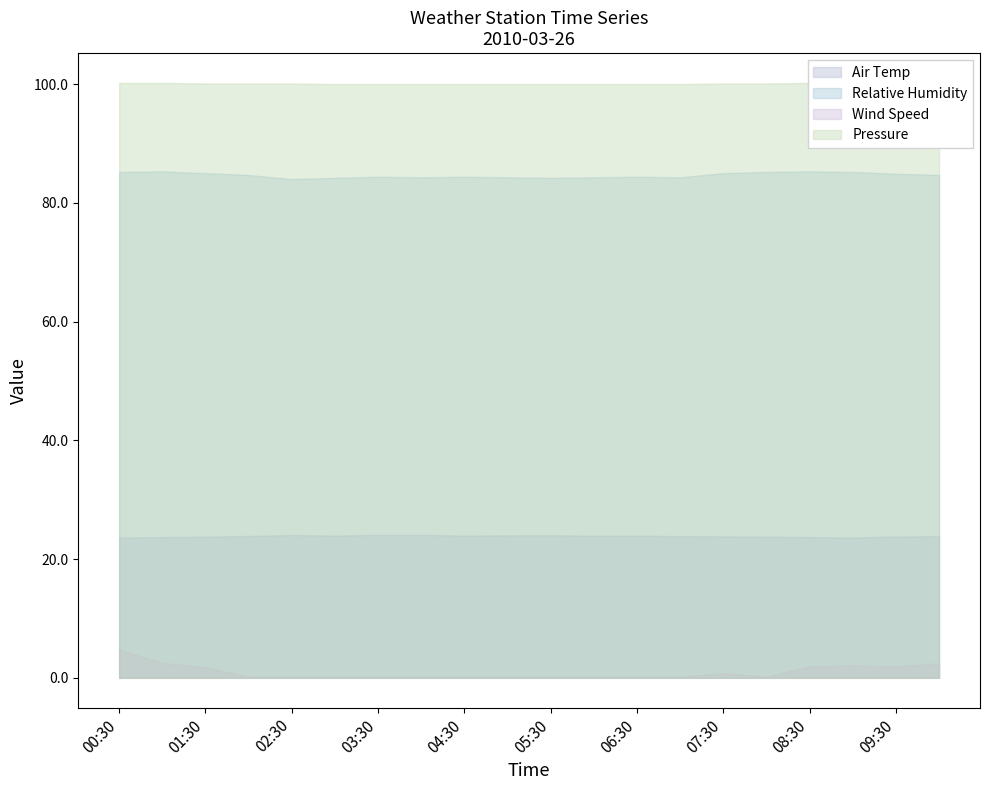

What position from the right is 09:30?

2